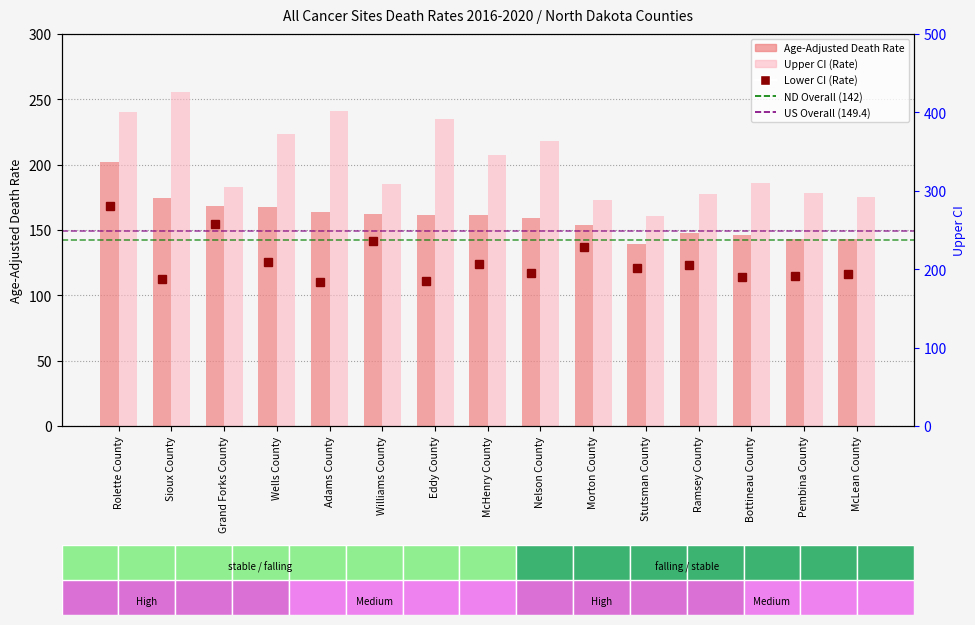

What is the greatest value displayed?

255.4